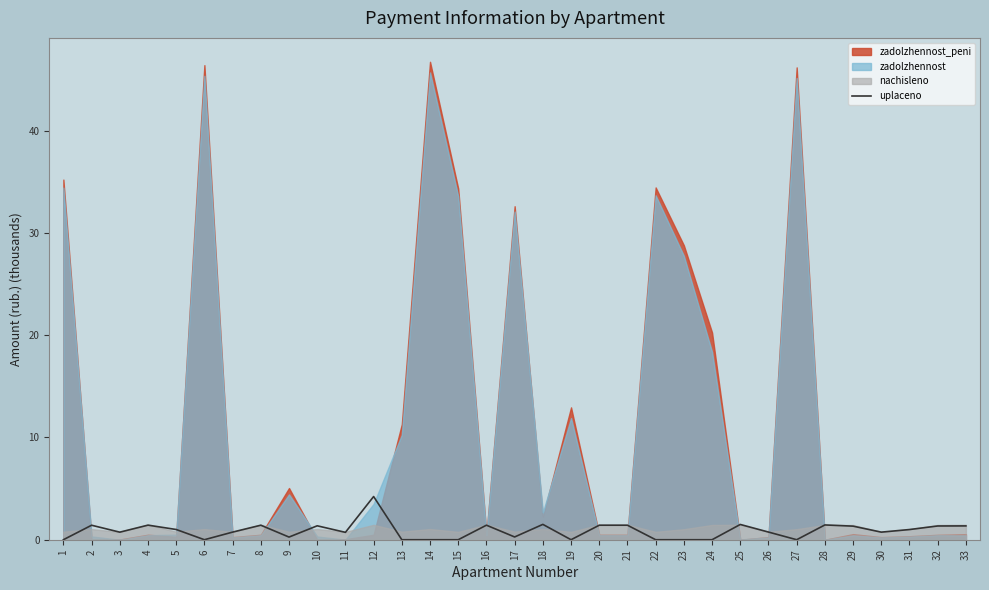

The uplaceno series shows 1.4 at 16. True or false?

True